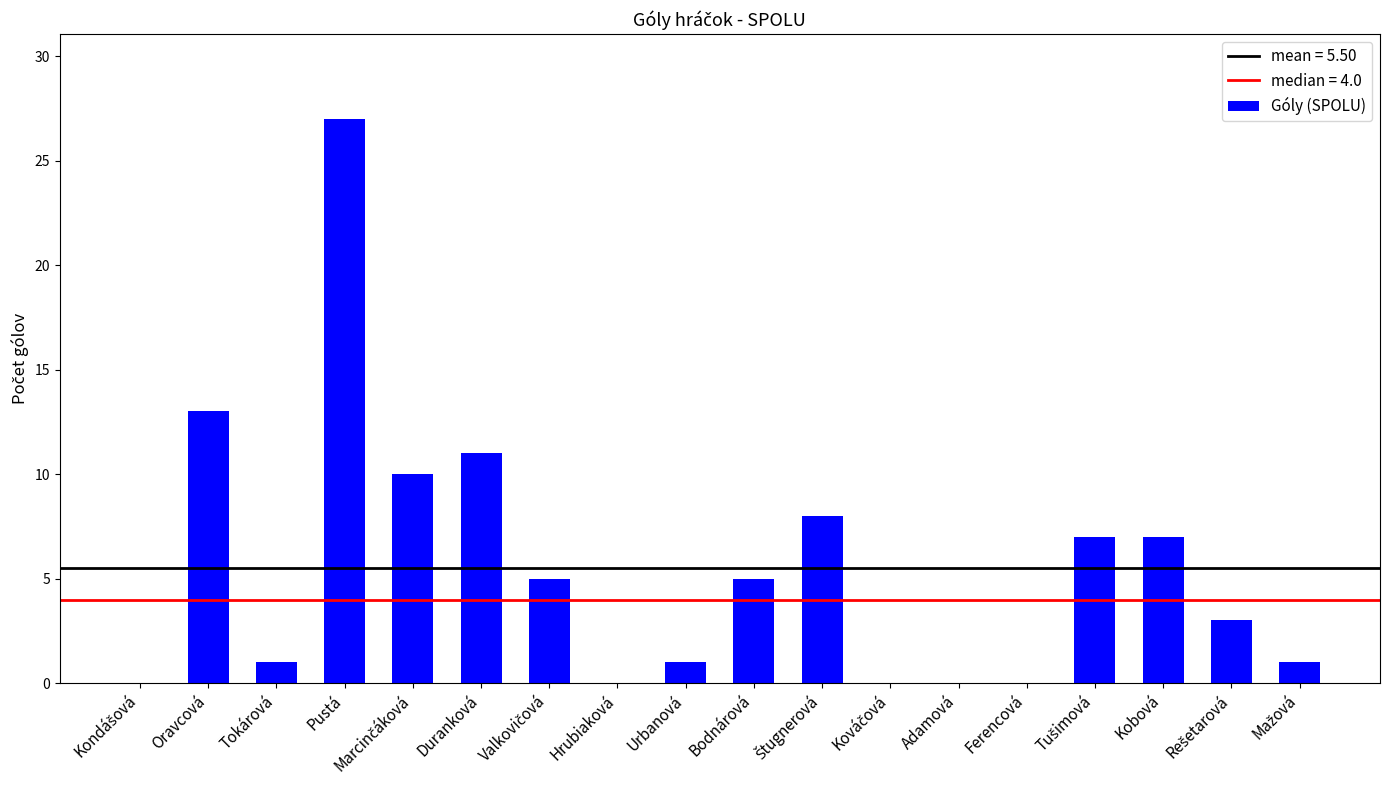

True or false: the data shows 1 at Urbanová.

True